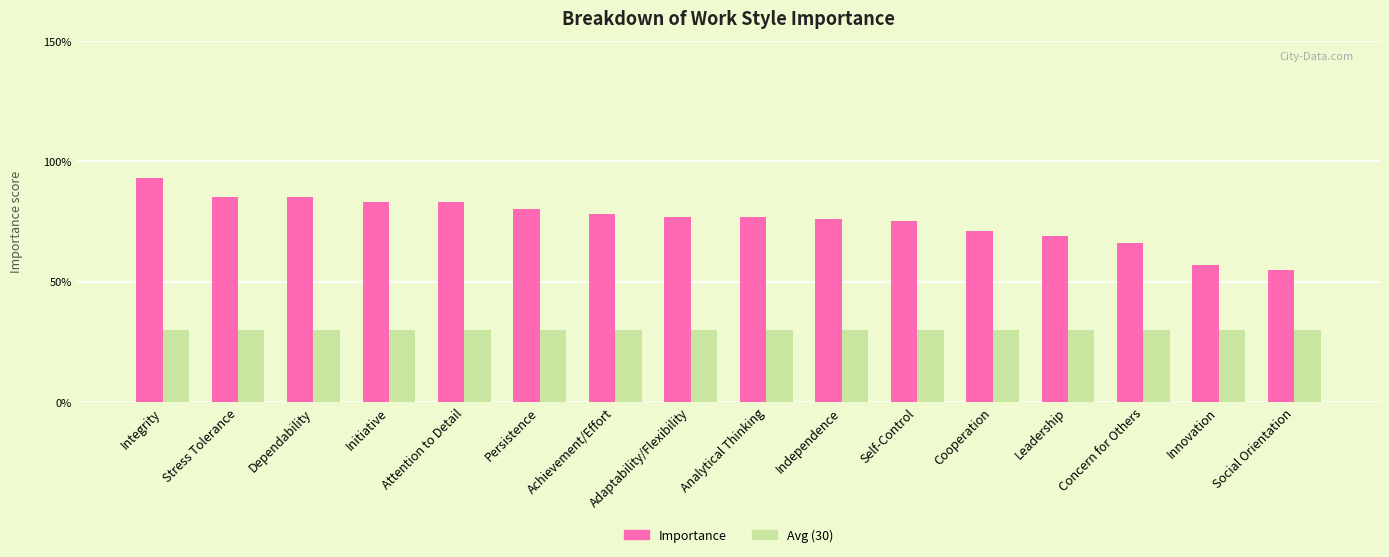

What is the value of the Importance bar at the 2nd from the left?

85